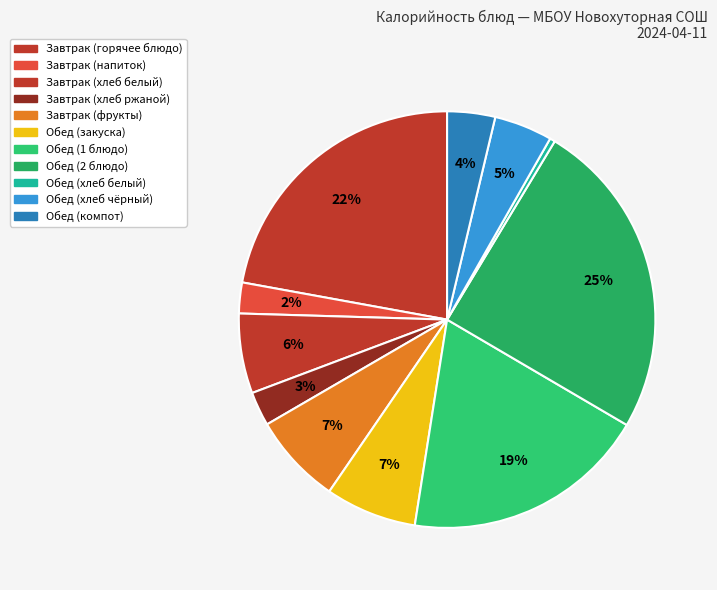

How many slices are in this pie chart?

11